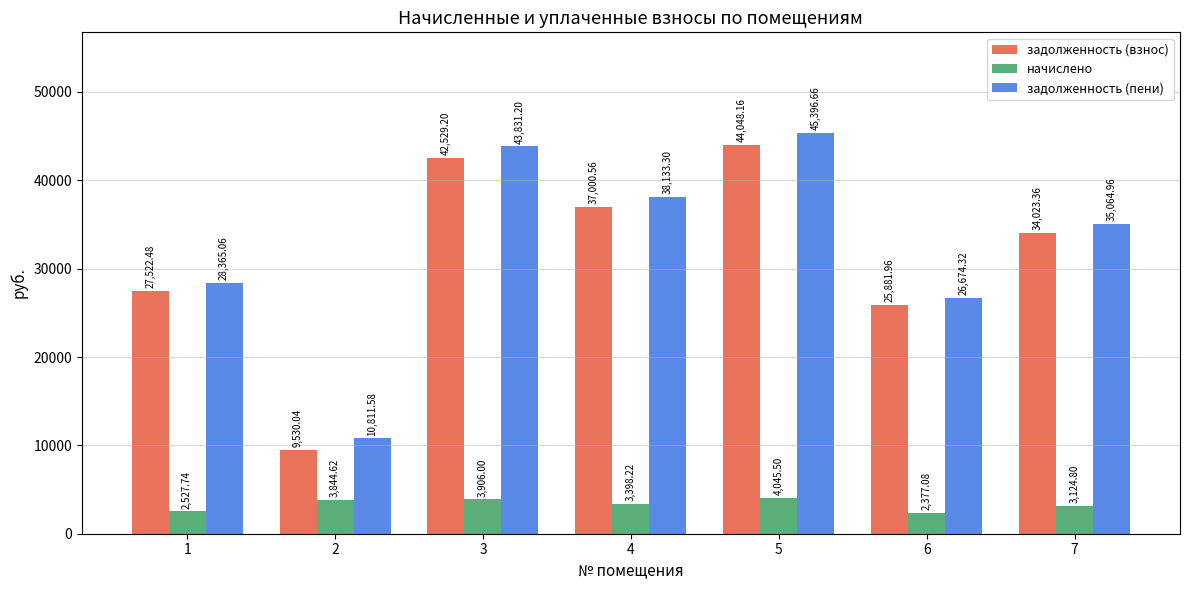

True or false: задолженность (пени) has a value of 41506.9 at 1.

False